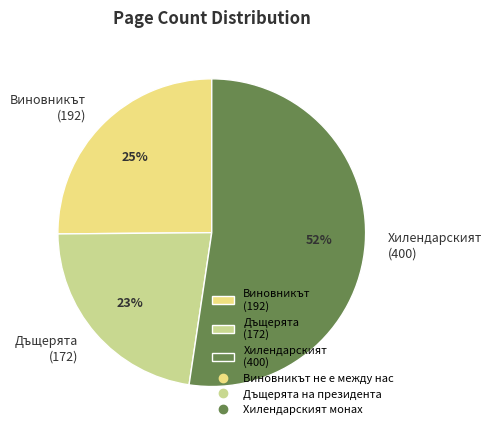

What is the largest slice in the pie chart?

Хилендарският (400)